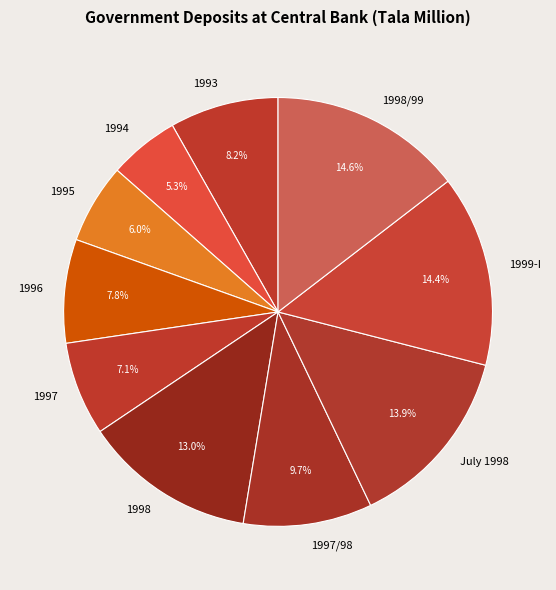

To the nearest percent, what is the difference between the 1997/98 and 1993 slice percentages?

2%